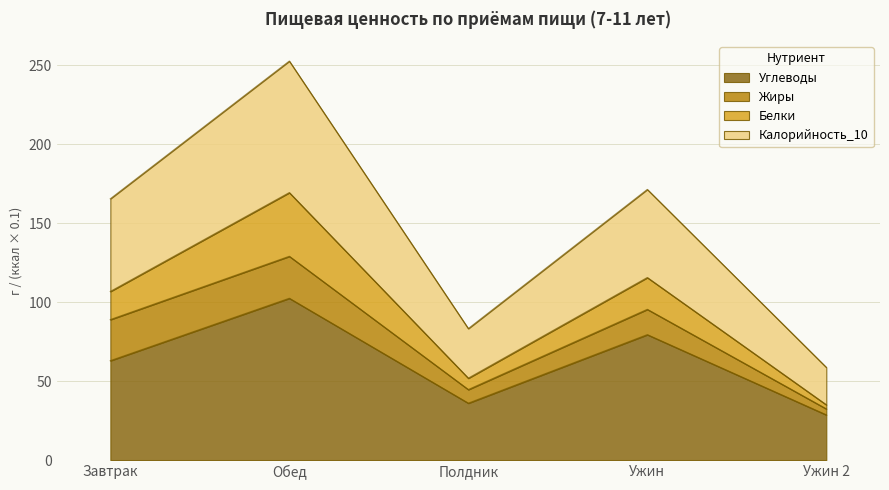

At which category is the sum across all series the highest?

Обед